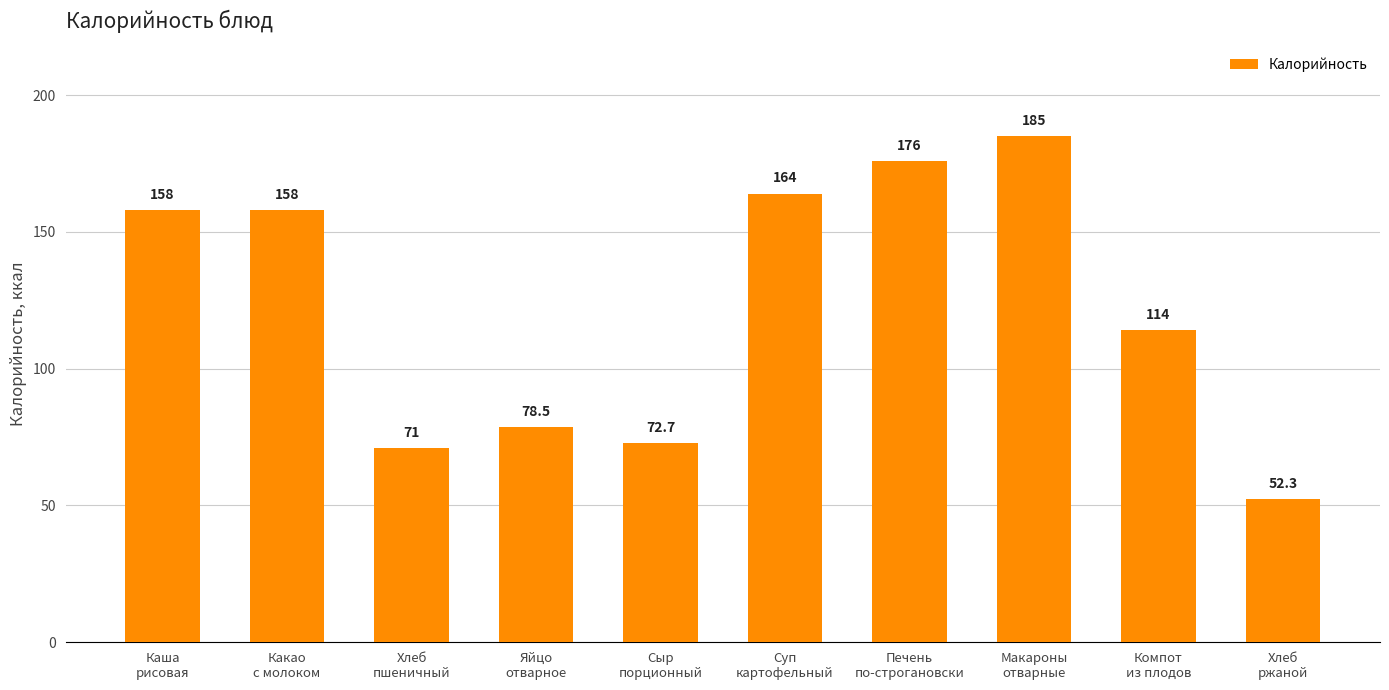

What is the value of the 6th bar from the left?

164.0